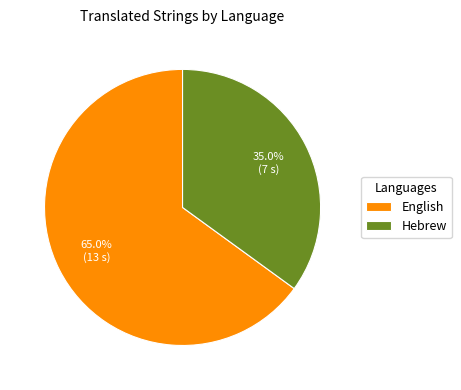

Combined, do English and Hebrew account for over 50%?

Yes